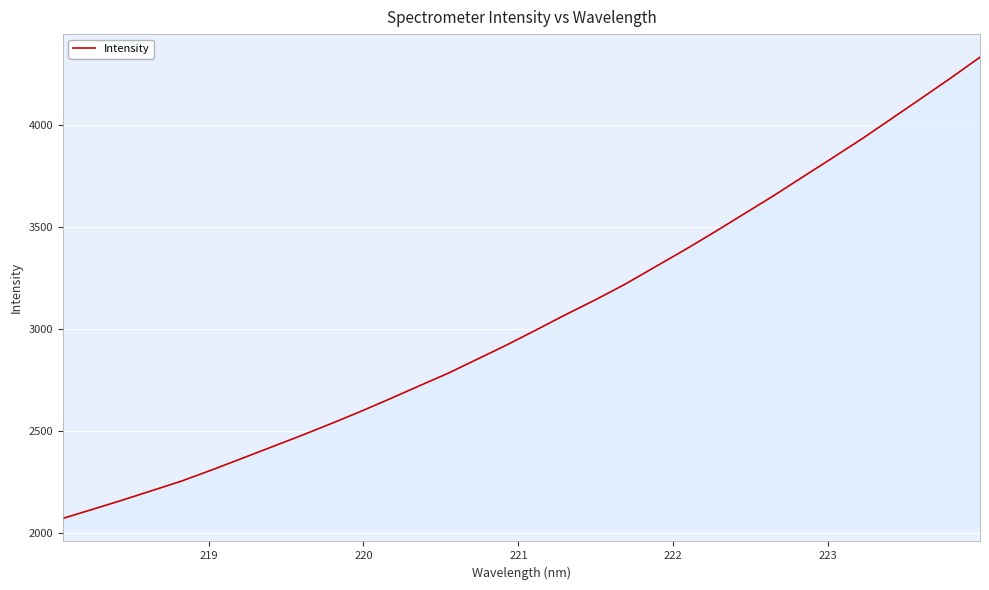

What is the smallest value displayed?

2072.9